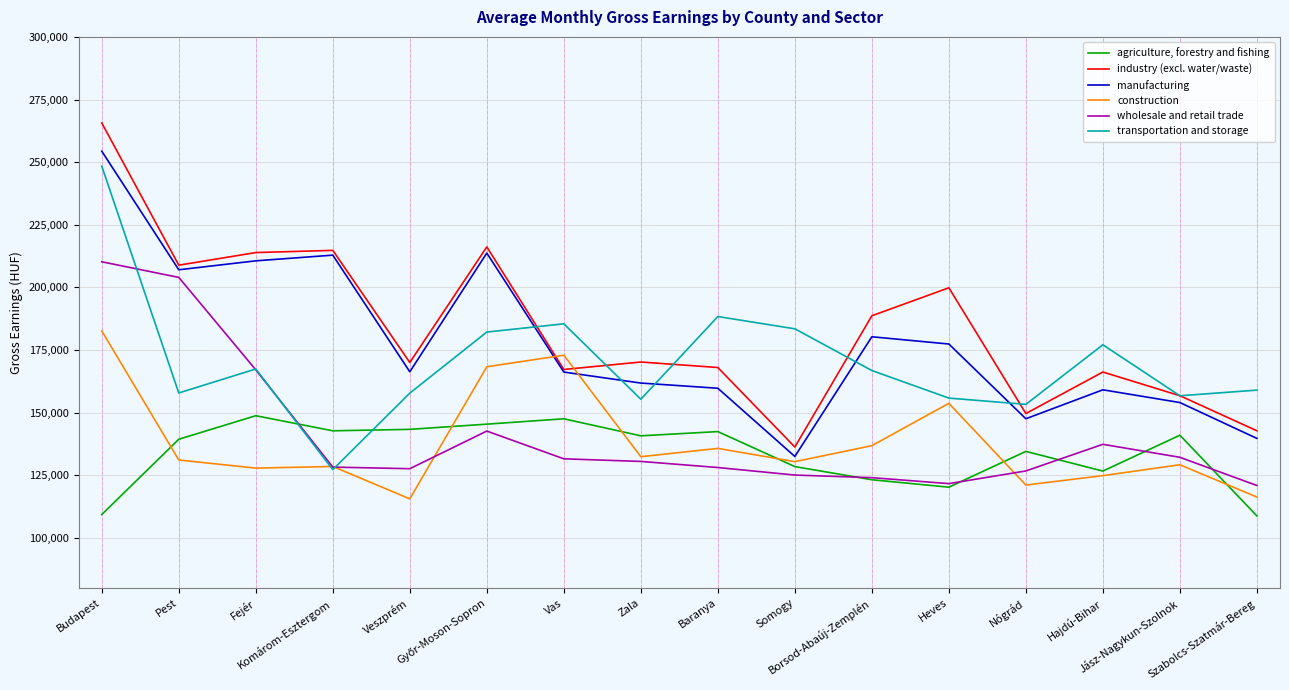

Rank the series by their maximum value, from highest to lowest.

industry (excl. water/waste), manufacturing, transportation and storage, wholesale and retail trade, construction, agriculture, forestry and fishing